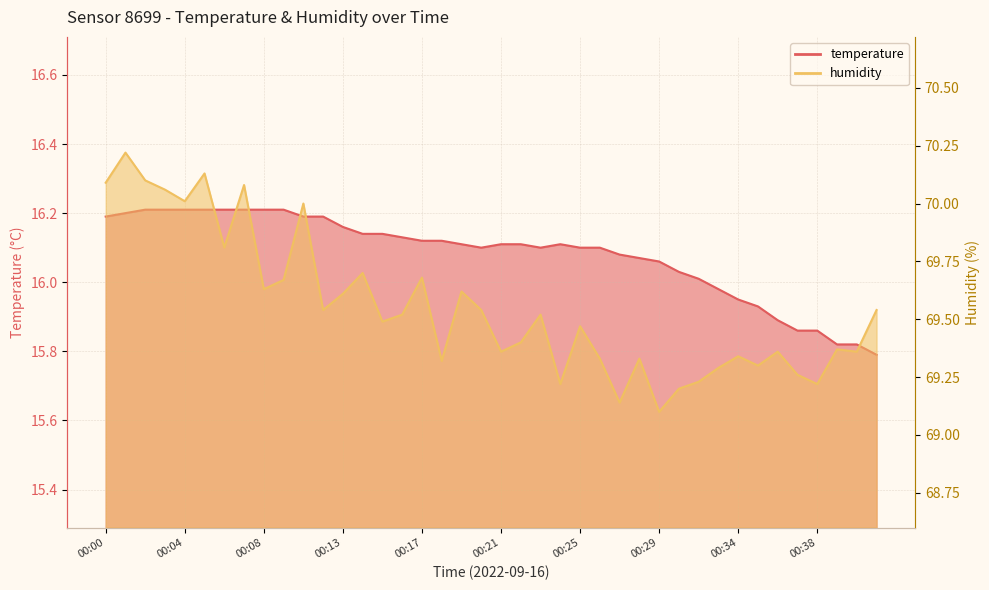

Which category has the lowest value across all series?

00:41